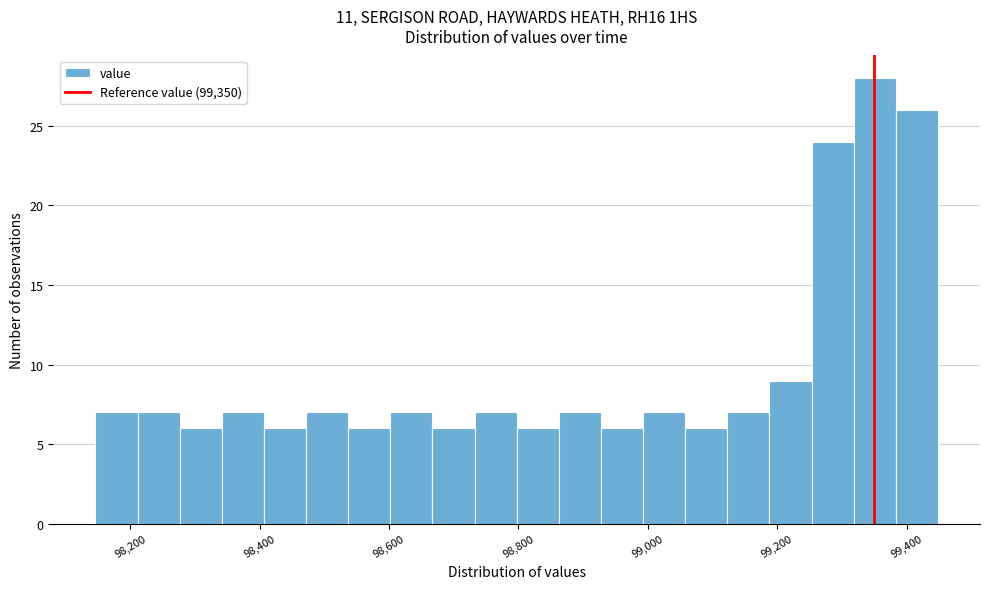

Read against the x-axis, roughly where is the centre of the tallest bar?

99360